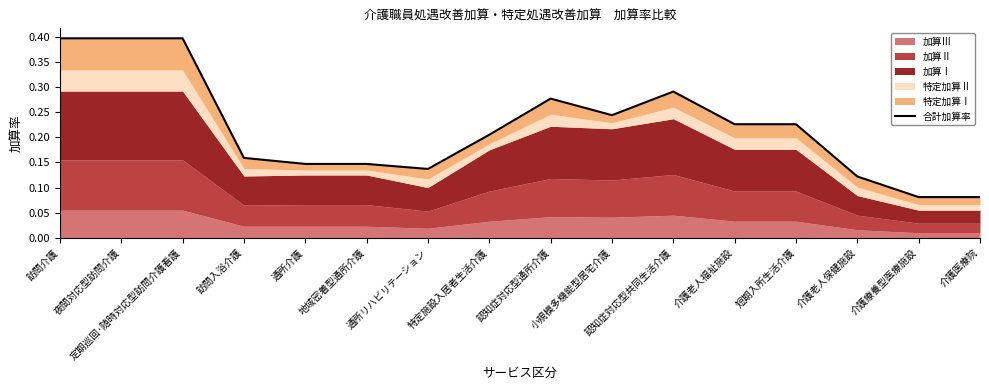

At which category does the data reach its first local valley?

通所リハビリテーション